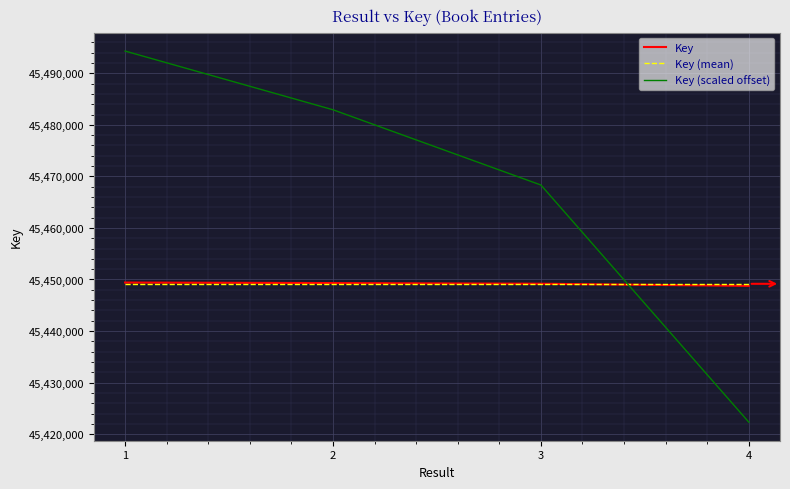

Between 2 and 4, which series saw the biggest shift?

Key (scaled offset)